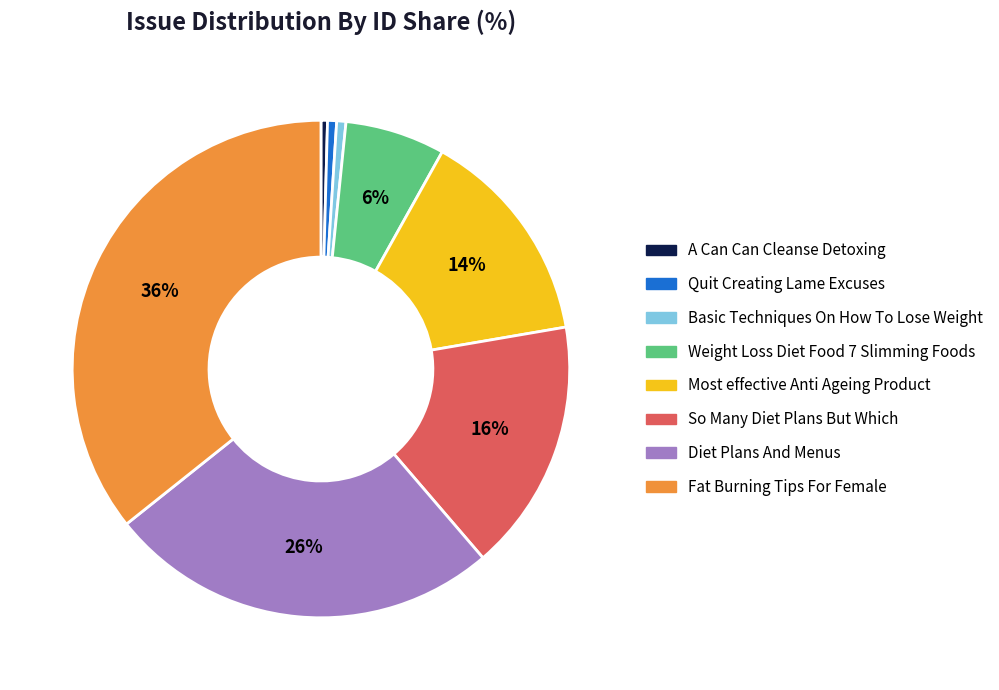

To the nearest percent, what is the average slice percentage?

12%